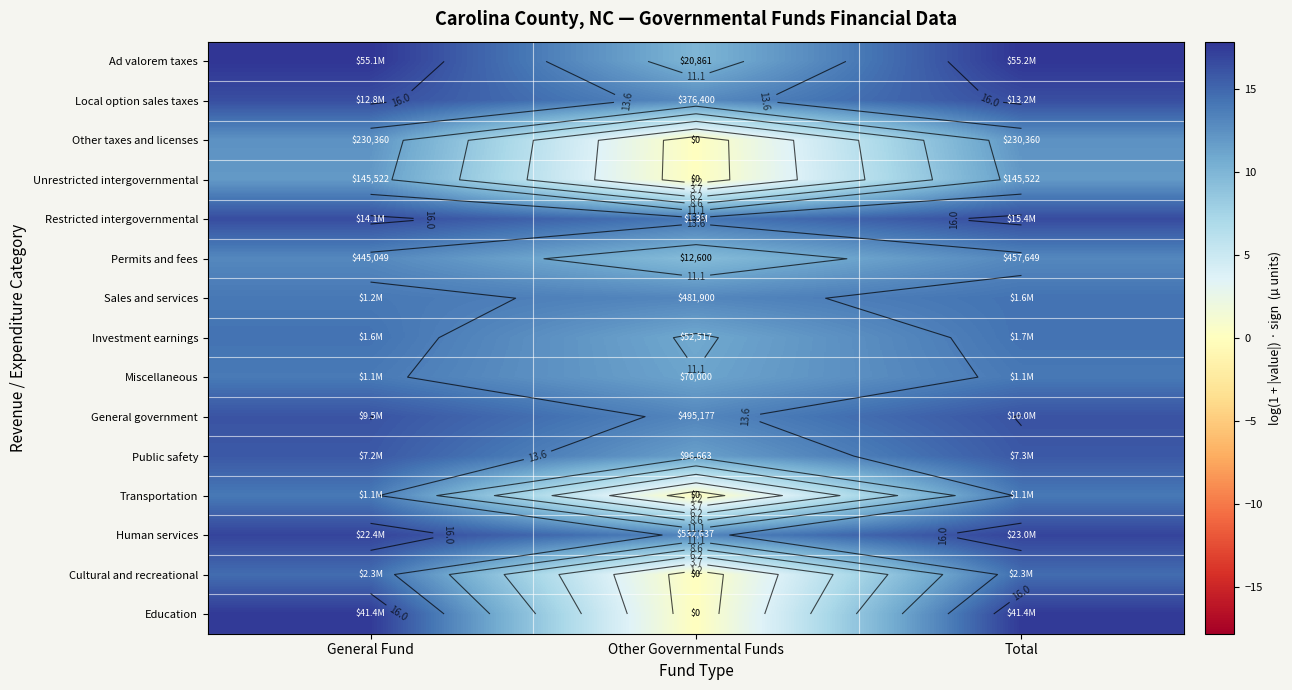

Which series has the largest range (max minus min)?

Education